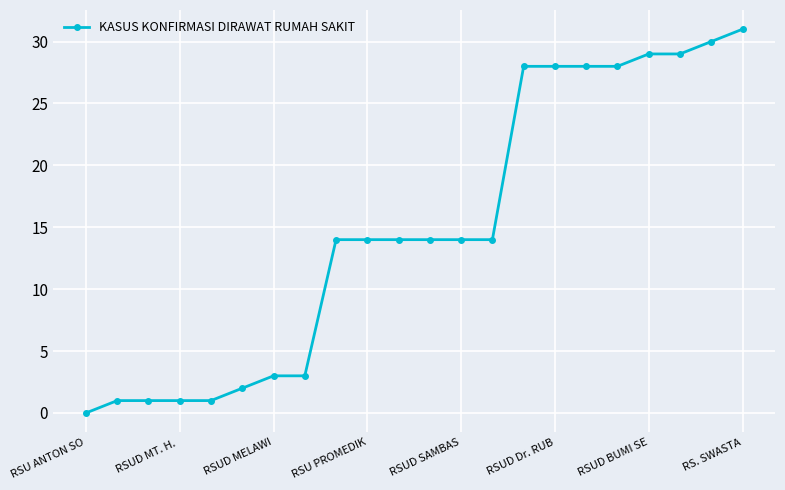

What is the difference between the maximum and second lowest values?

30